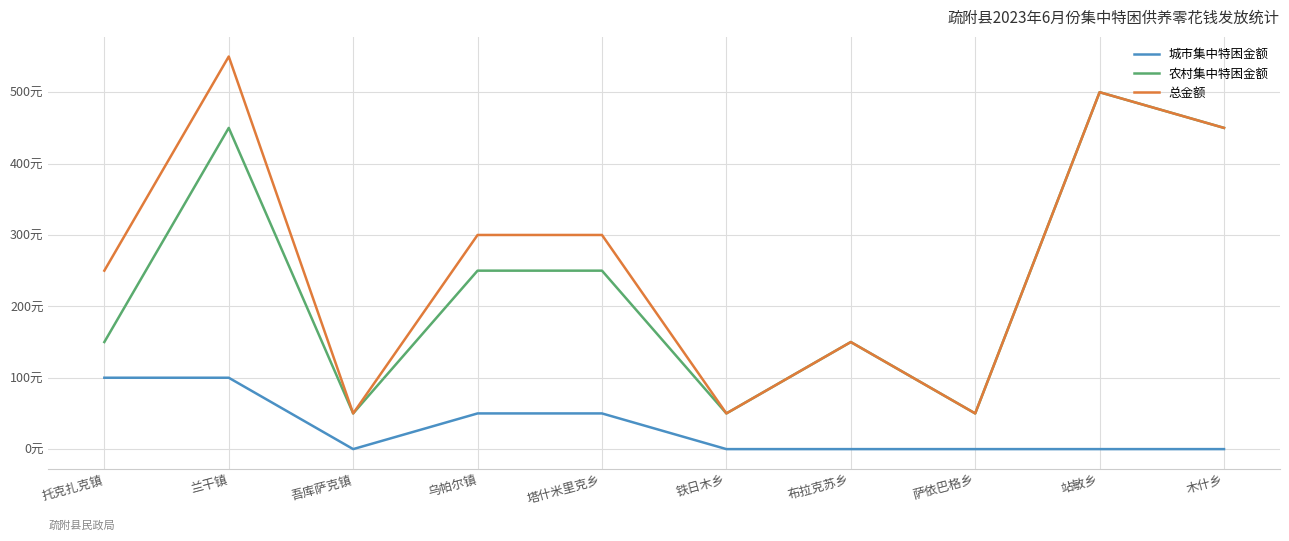

What are all the series names shown in the legend?

城市集中特困金额, 农村集中特困金额, 总金额